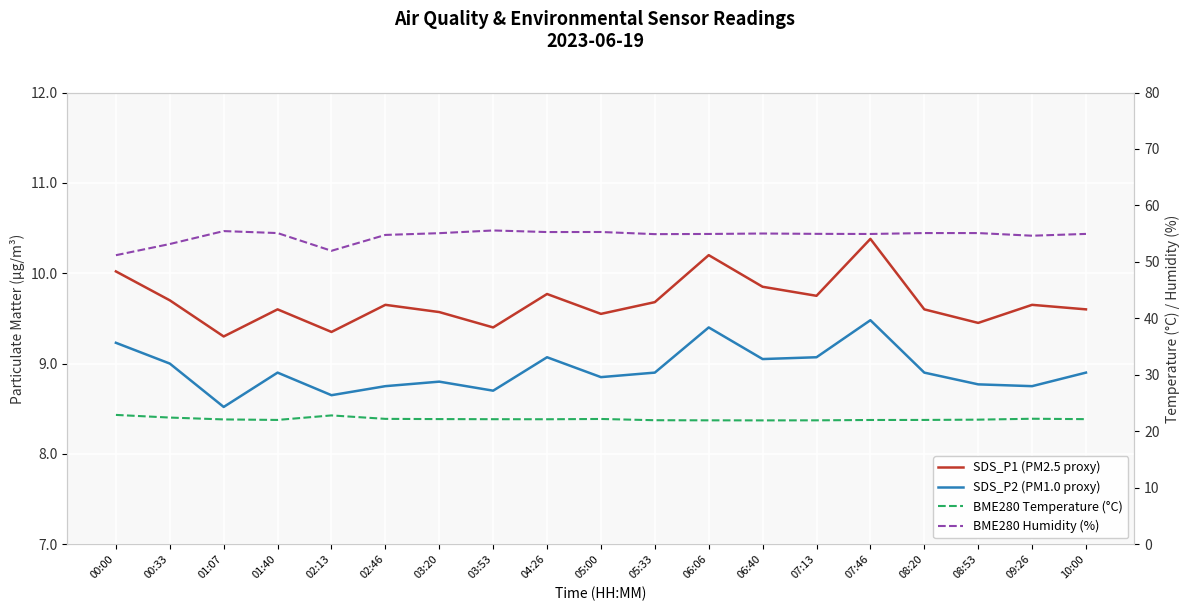

The SDS_P2 (PM1.0 proxy) series shows 3.2 at 06:06. True or false?

False